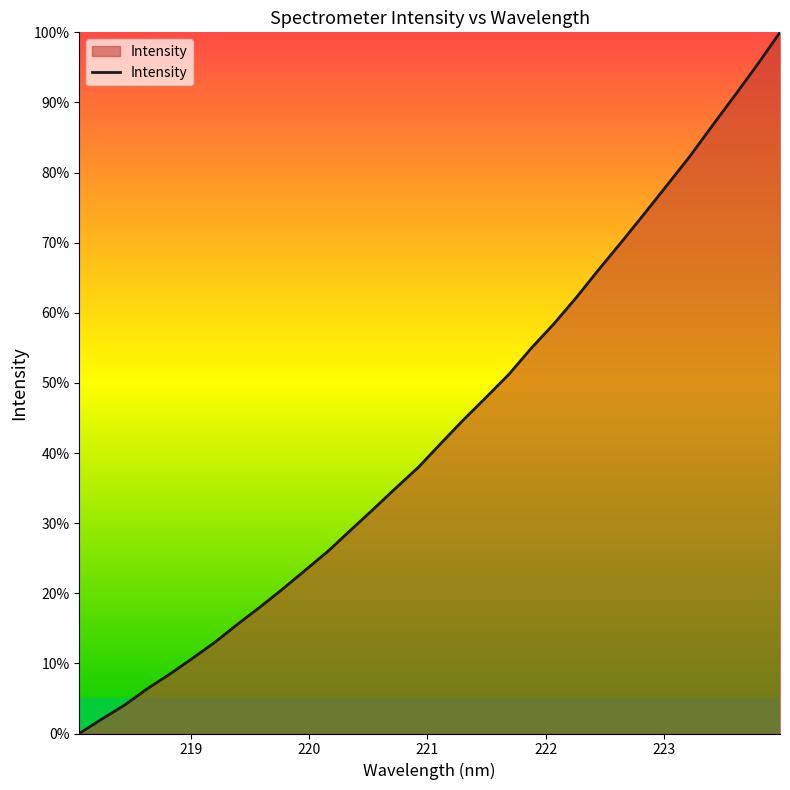

What is the difference between the maximum and minimum values?

100.0